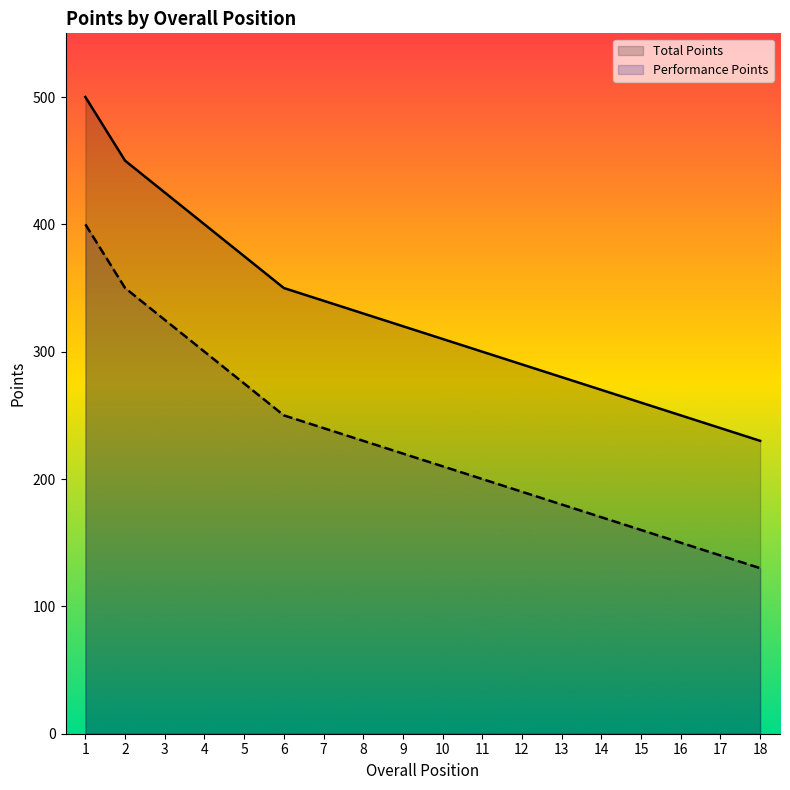

What is the difference between the highest and lowest values at 18?

100